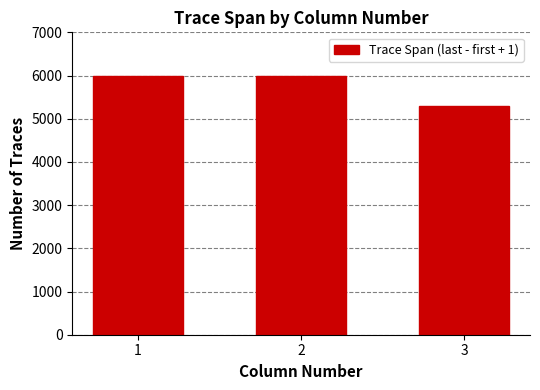

Reading left to right, list all the values displayed in this chart.

1=5994	2=5994	3=5297